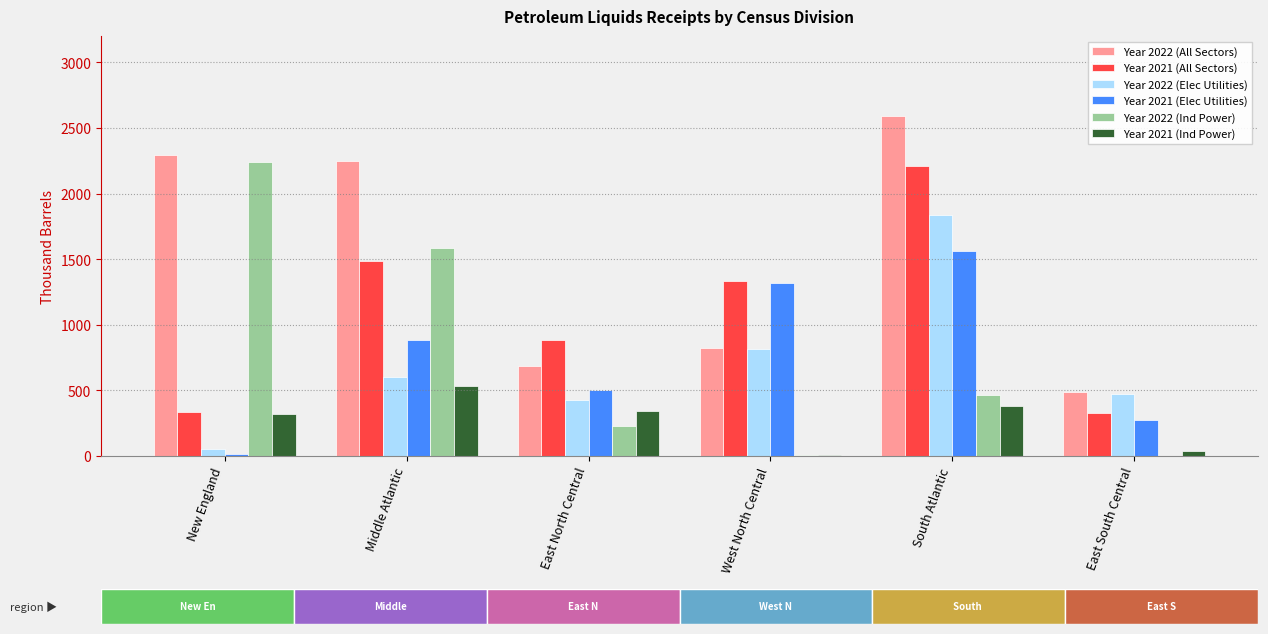

The value of Year 2021 (All Sectors) at West North Central is 1332. True or false?

True